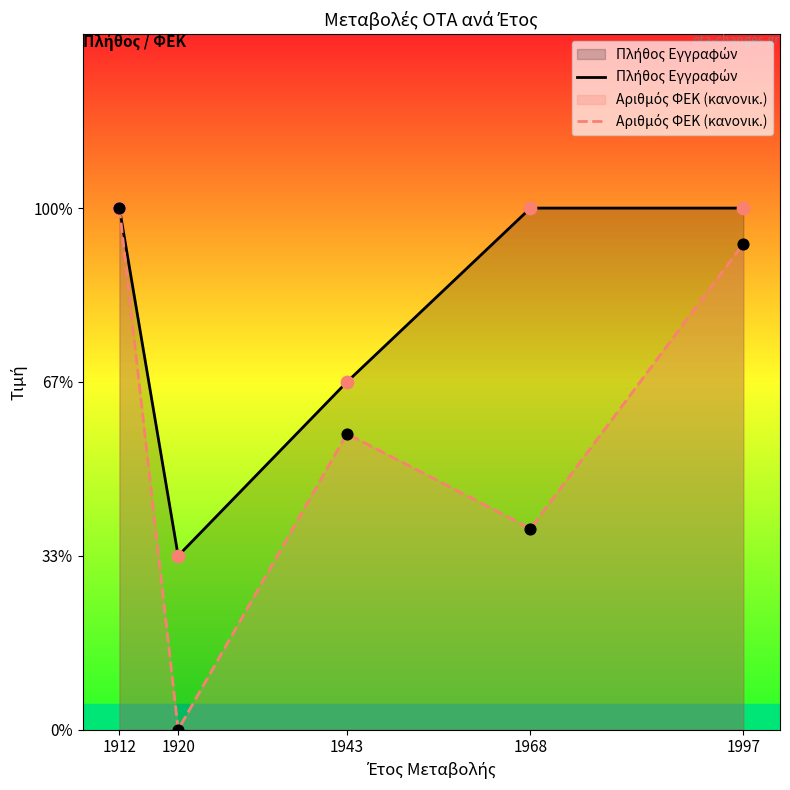

What are all the series names shown in the legend?

Πλήθος Εγγραφών, Αριθμός ΦΕΚ (κανονικ.)